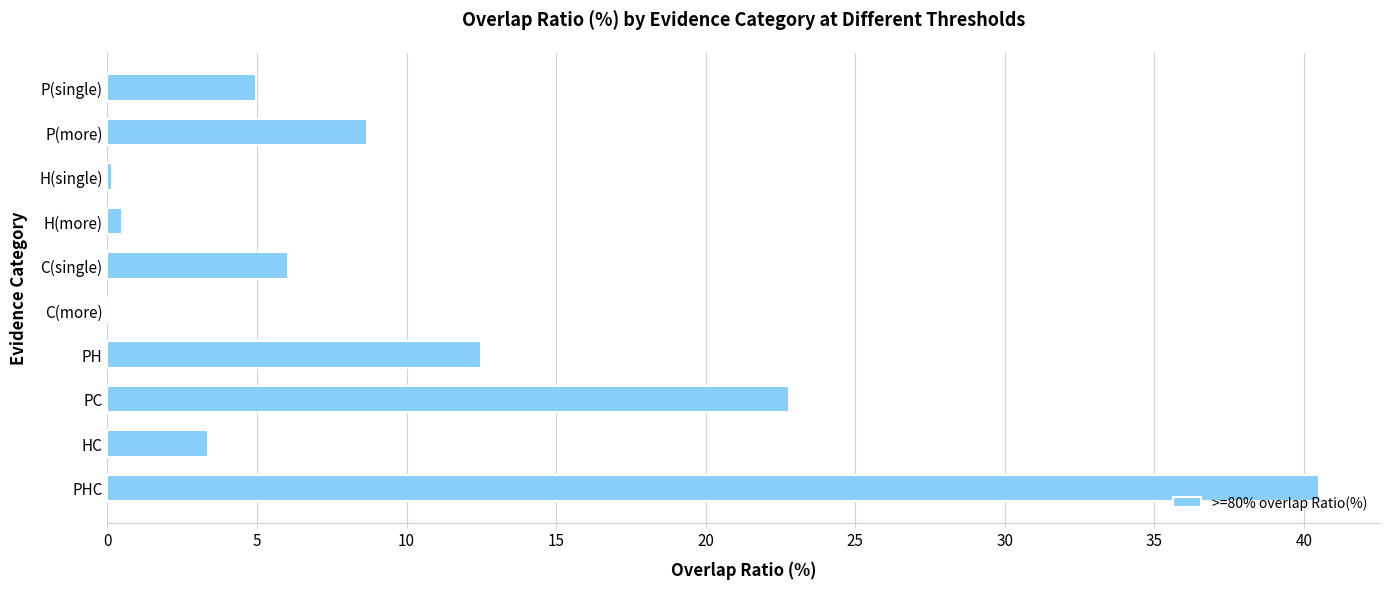

What is the sum of the values at C(single) and P(more)?

14.7